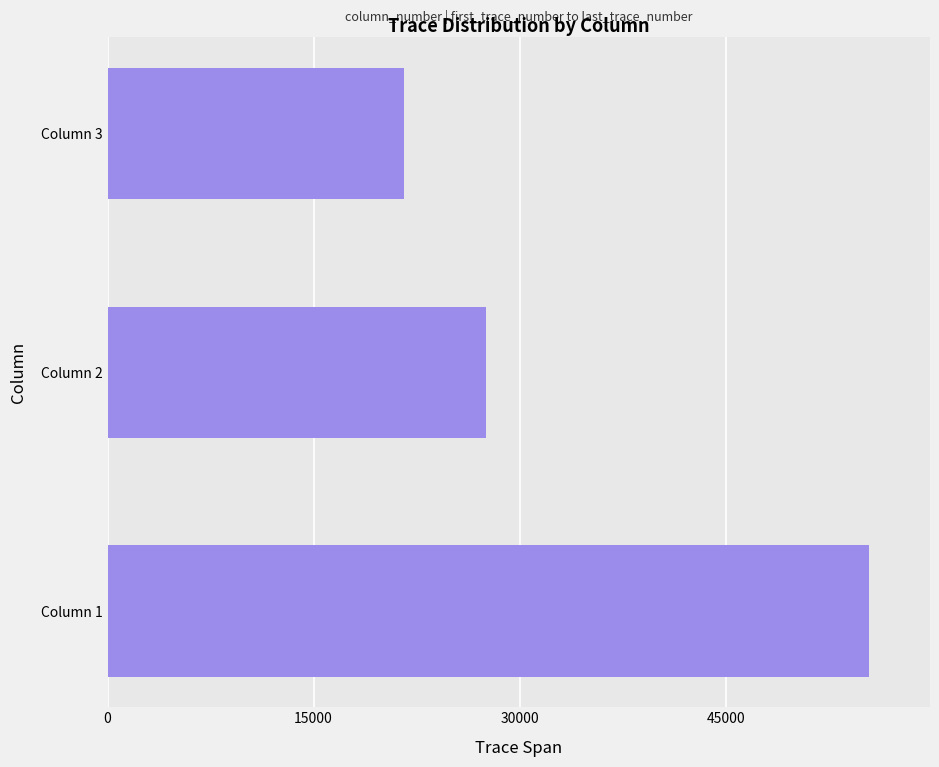

What is the greatest value displayed?

55427